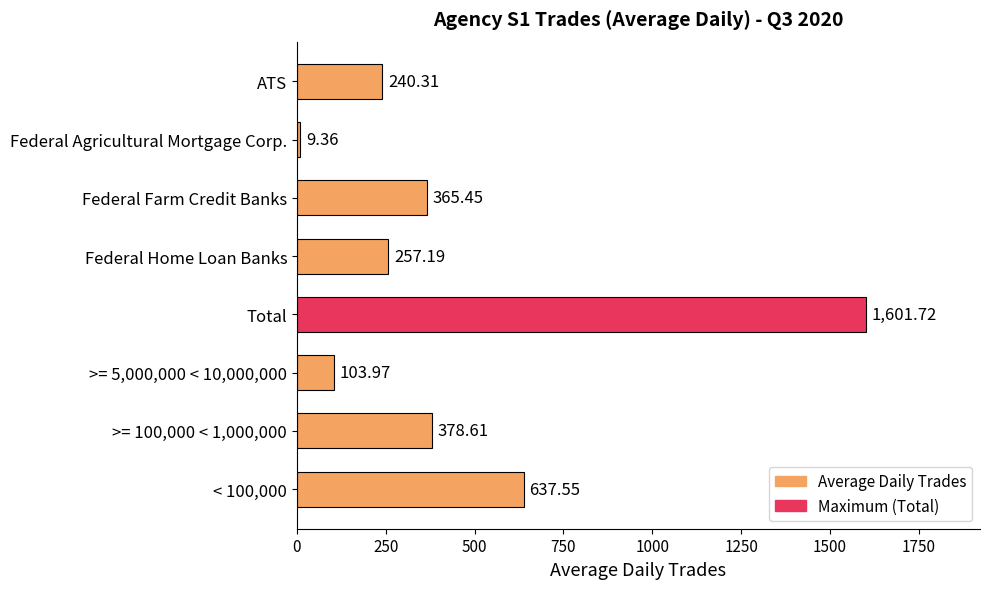

Are the bars grouped side by side (vs. stacked)?

No